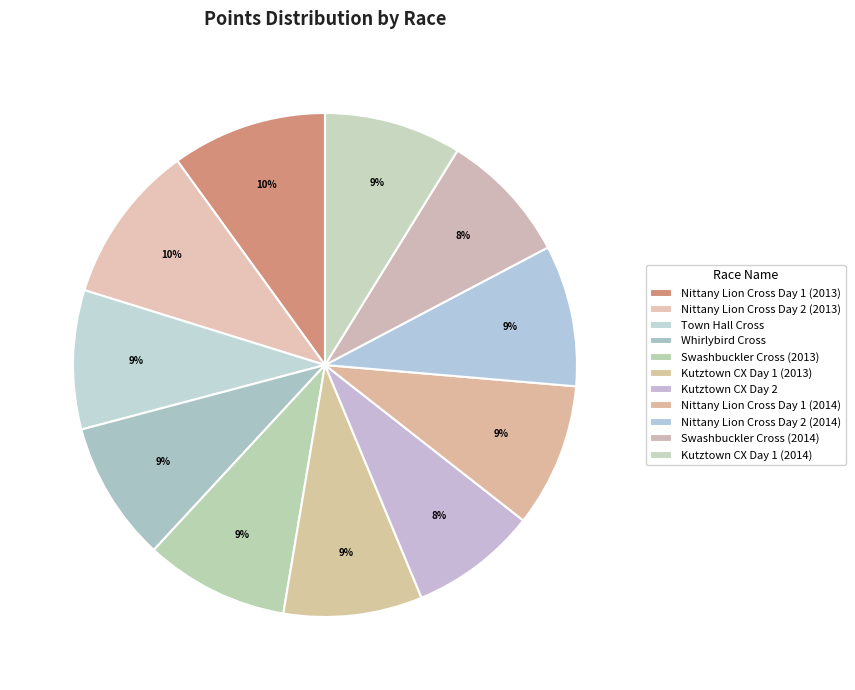

How many segments does this pie chart have?

11